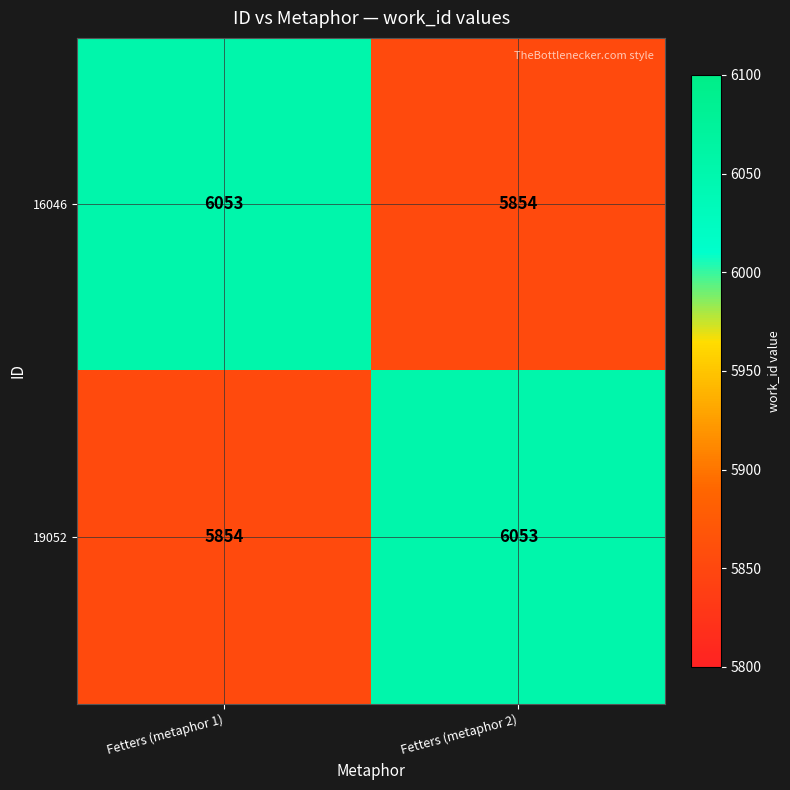

Is it true that 19052 equals 5854 at Fetters (metaphor 1)?

True